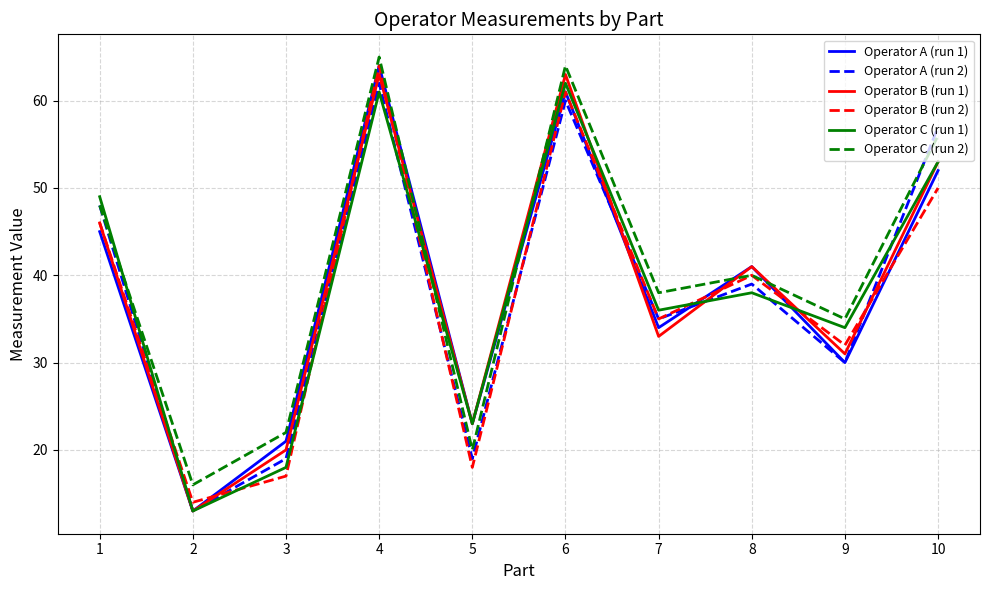

Rank the categories by Operator A (run 1) value from lowest to highest.

2, 3, 5, 9, 7, 8, 1, 10, 6, 4